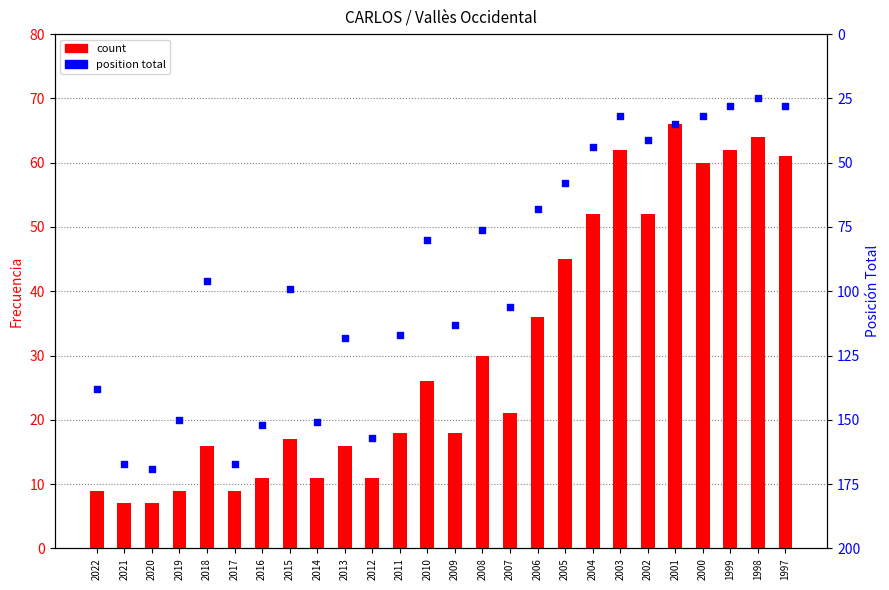

At how many categories does at least one series exceed 119?

8